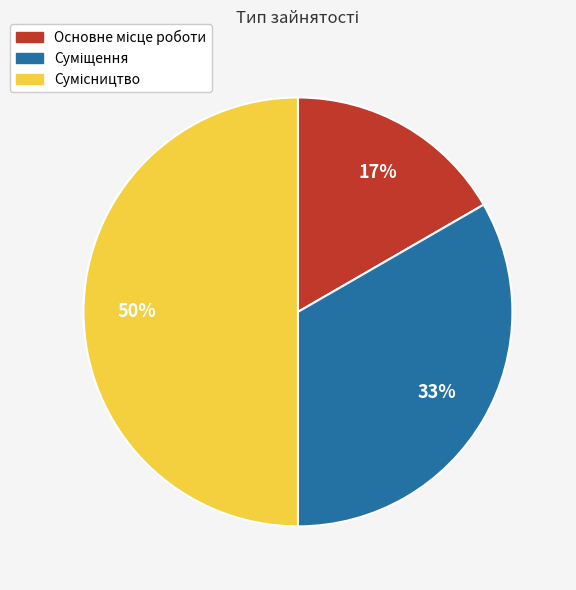

To the nearest percent, what is the difference between the largest and smallest slice percentages?

33%